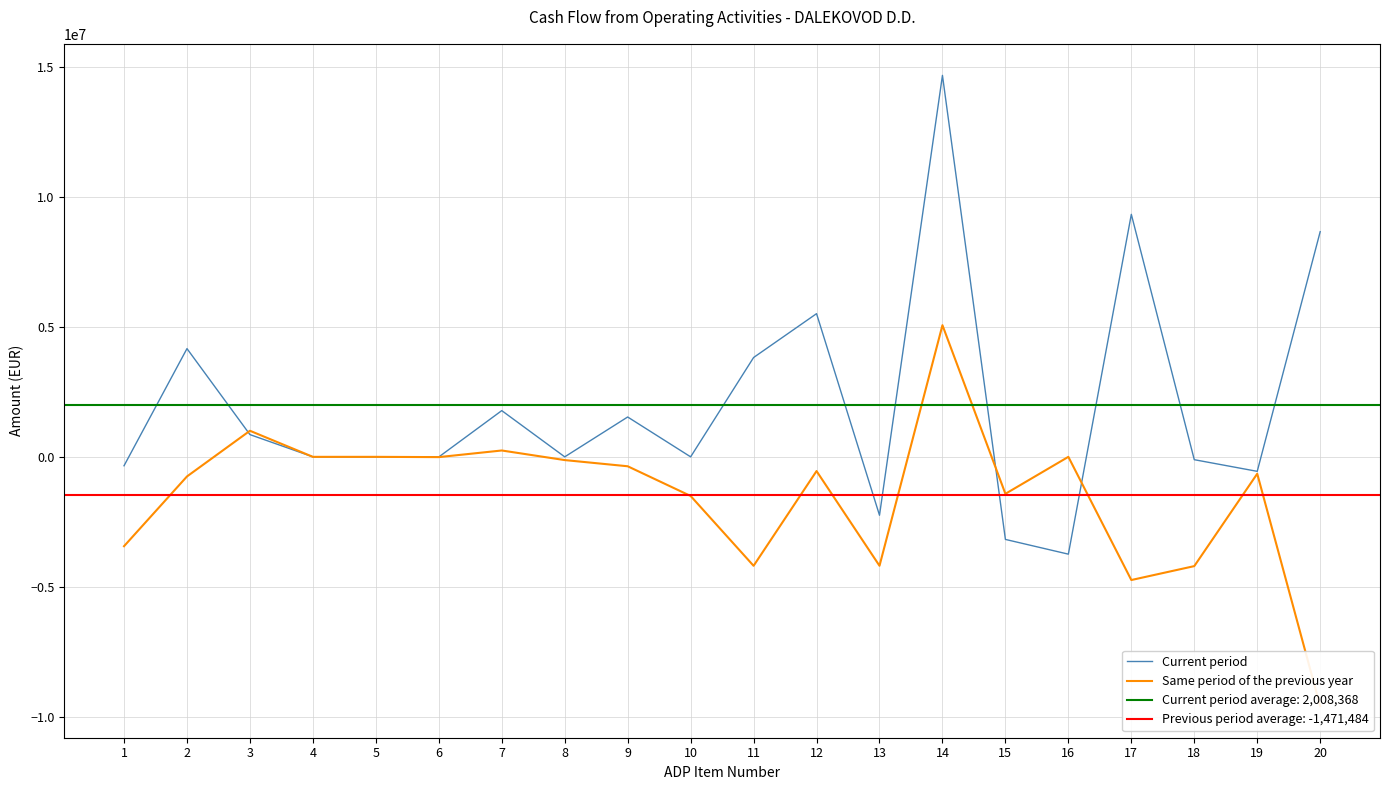

The value of Current period at 6 is -4073.0. True or false?

True